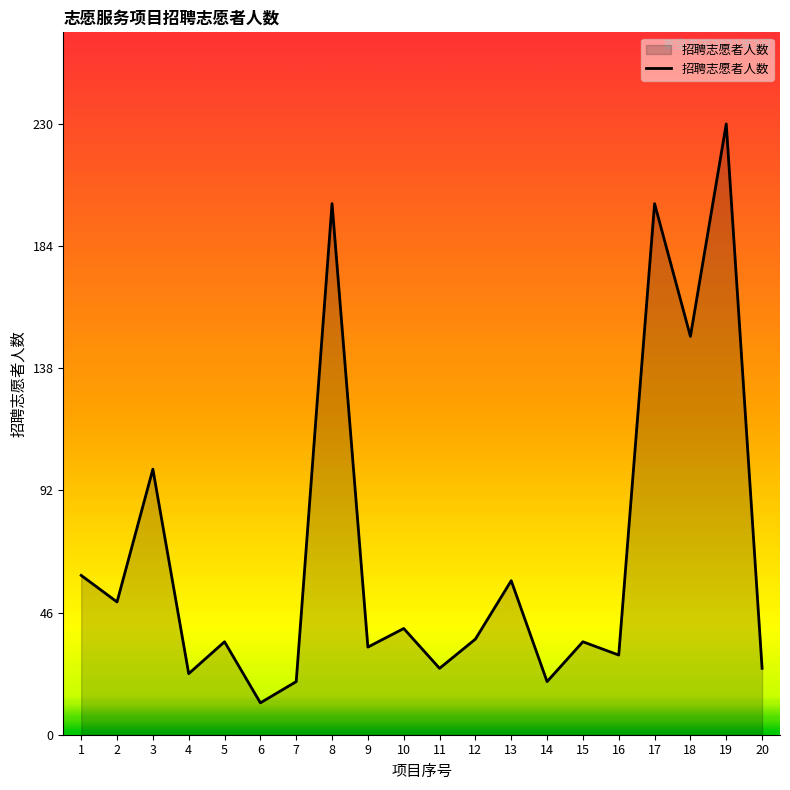

True or false: the data shows 20 at 14.

True